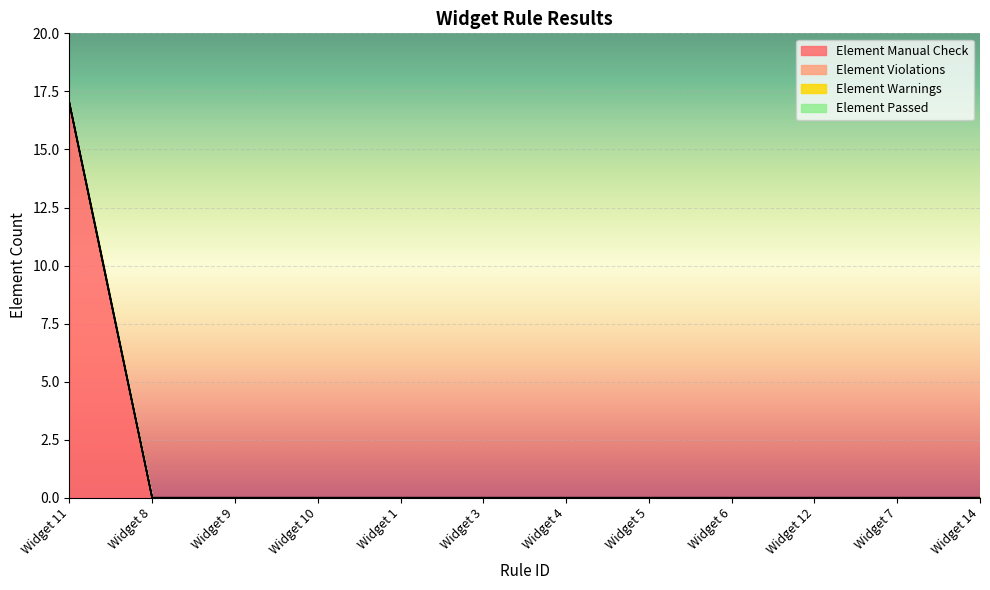

Reading left to right, what are all the values shown in this chart?

Element Manual Check: Widget 11=17	Widget 8=0	Widget 9=0	Widget 10=0	Widget 1=0	Widget 3=0	Widget 4=0	Widget 5=0	Widget 6=0	Widget 12=0	Widget 7=0	Widget 14=0
Element Violations: Widget 11=0	Widget 8=0	Widget 9=0	Widget 10=0	Widget 1=0	Widget 3=0	Widget 4=0	Widget 5=0	Widget 6=0	Widget 12=0	Widget 7=0	Widget 14=0
Element Warnings: Widget 11=0	Widget 8=0	Widget 9=0	Widget 10=0	Widget 1=0	Widget 3=0	Widget 4=0	Widget 5=0	Widget 6=0	Widget 12=0	Widget 7=0	Widget 14=0
Element Passed: Widget 11=0	Widget 8=0	Widget 9=0	Widget 10=0	Widget 1=0	Widget 3=0	Widget 4=0	Widget 5=0	Widget 6=0	Widget 12=0	Widget 7=0	Widget 14=0